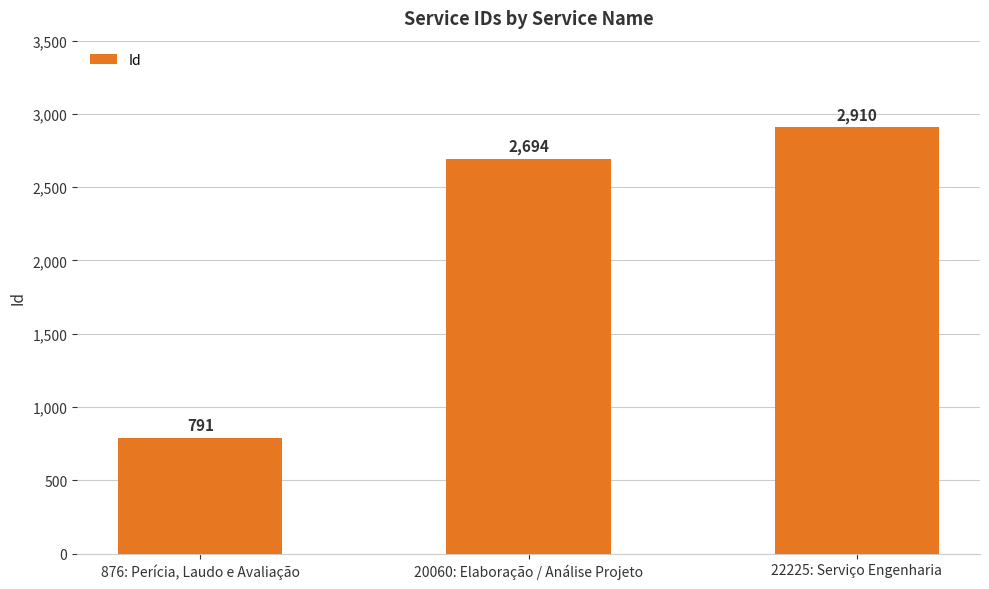

What position from the right is 876: Perícia, Laudo e Avaliação?

3